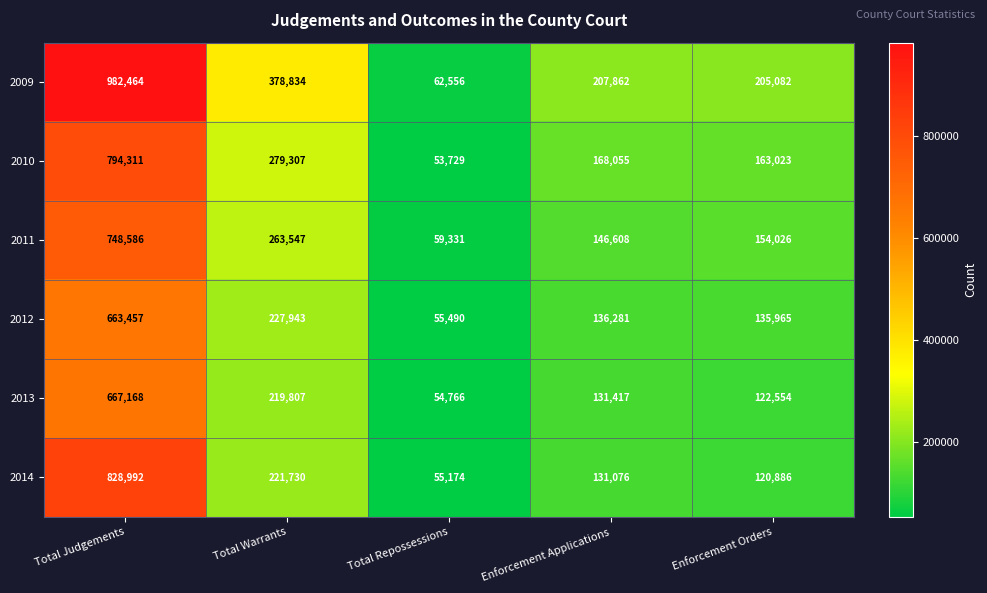

How many values in the 2013 series are below 131417?

2